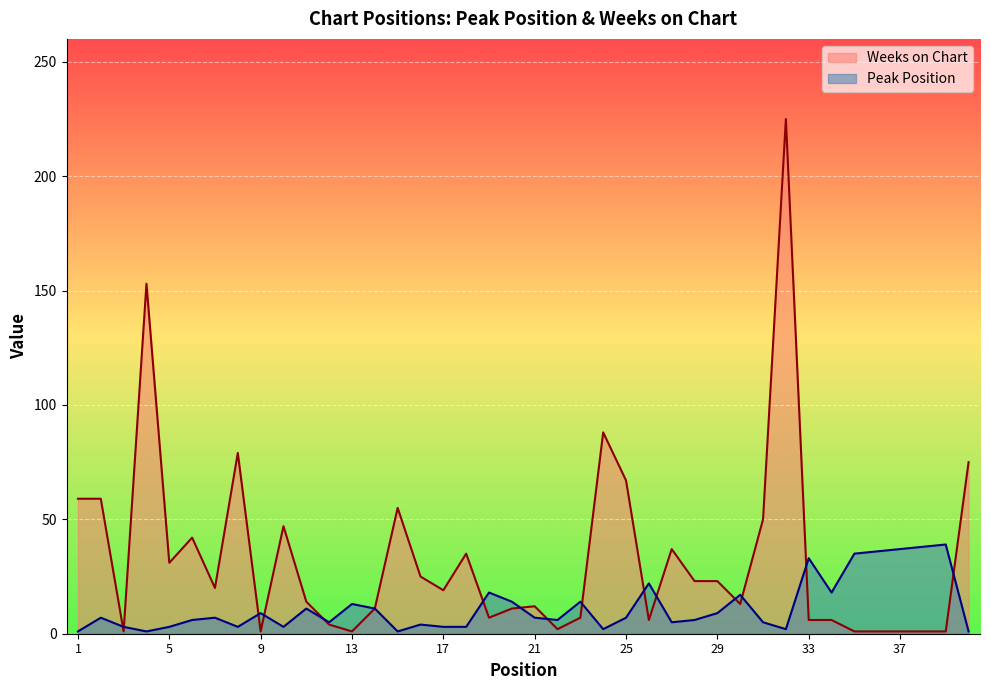

Is the value of Weeks on Chart at 15 greater than the value of Peak Position at 19?

Yes